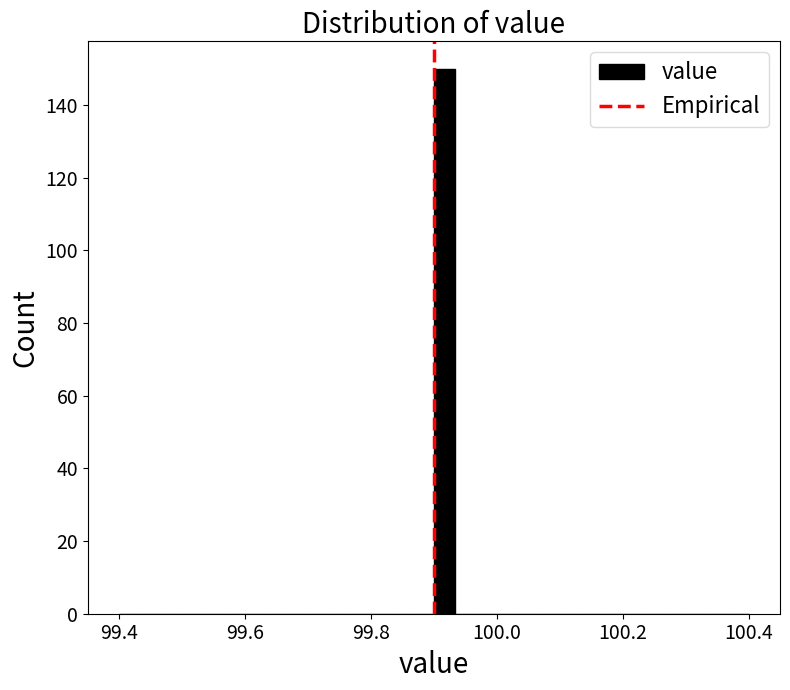

Around what value on the x-axis is the tallest bar? Give the approximate position of its centre, as read against the axis.

99.92